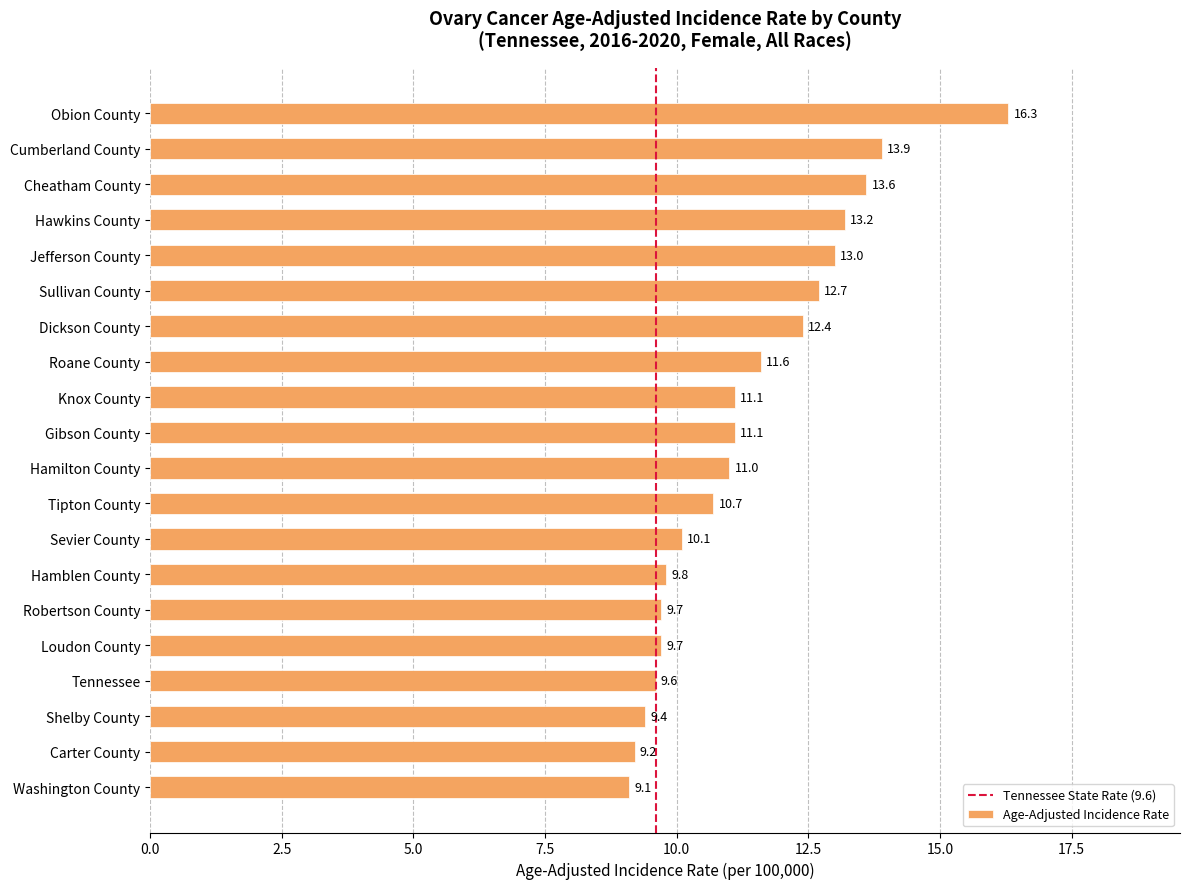

What is the maximum value shown in the chart?

16.3